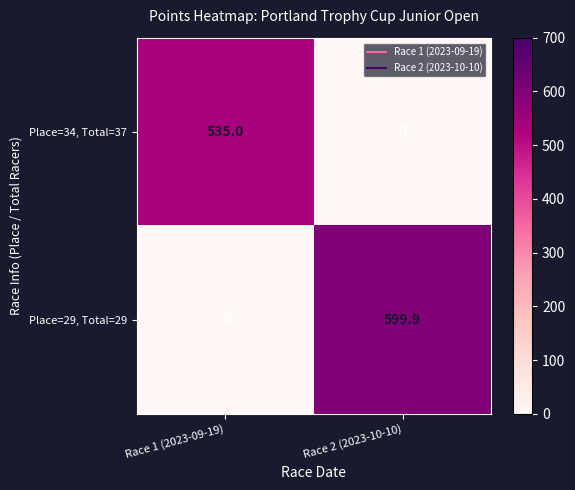

Which series has the largest total across all categories?

Place=29, Total=29